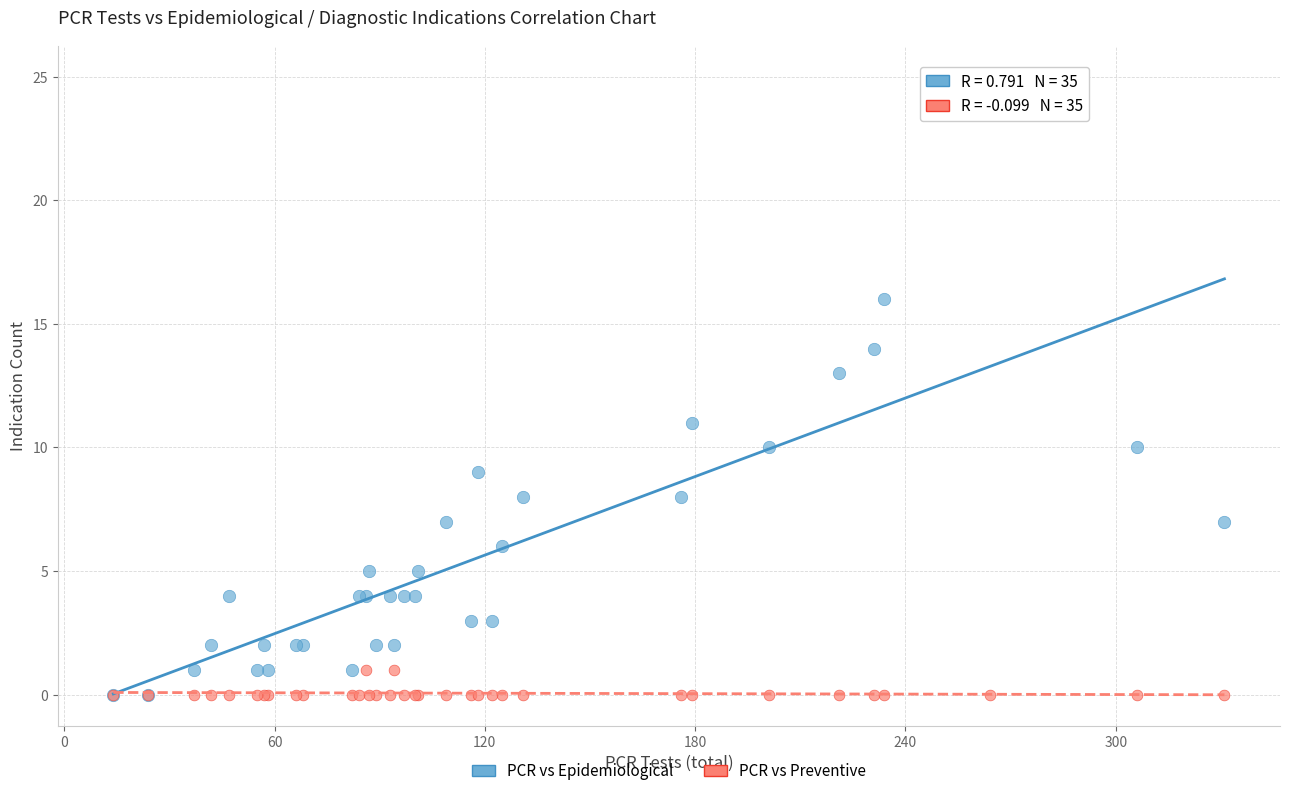

What are all the series names shown in the legend?

PCR vs Epidemiological, PCR vs Preventive